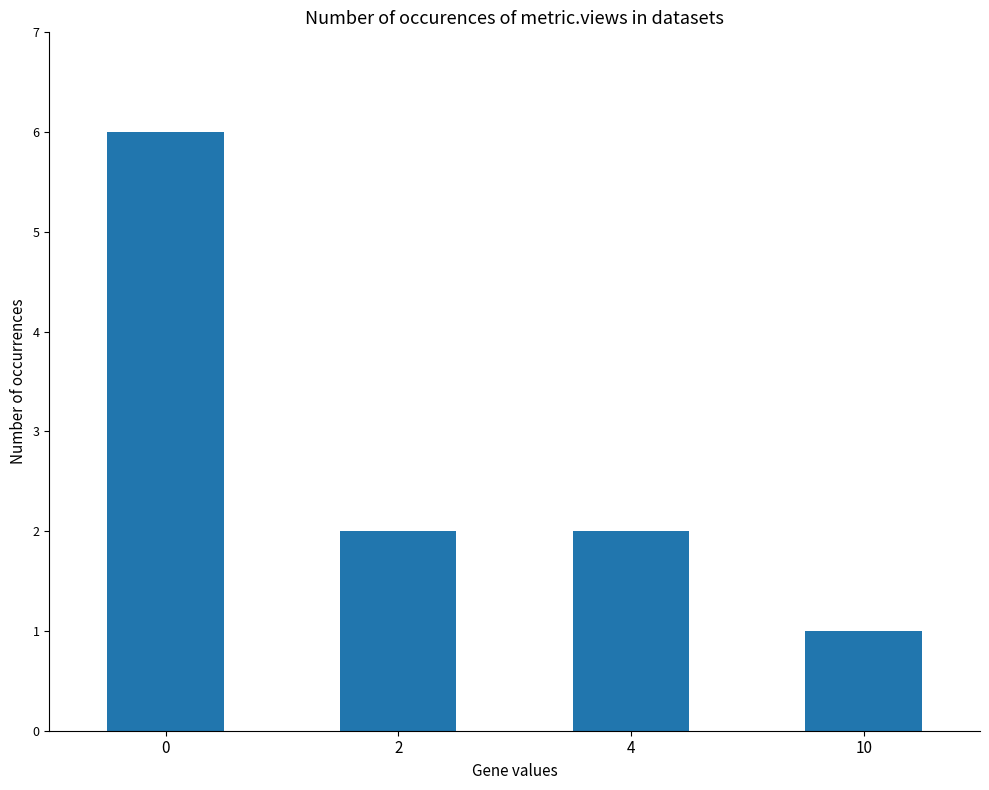

Read the value at 0.

6